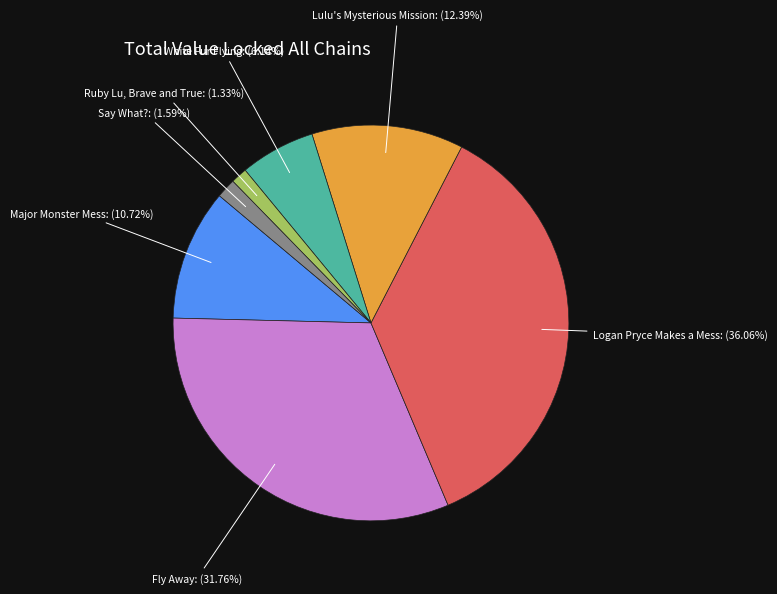

Which slice is the largest?

Logan Pryce Makes a Mess